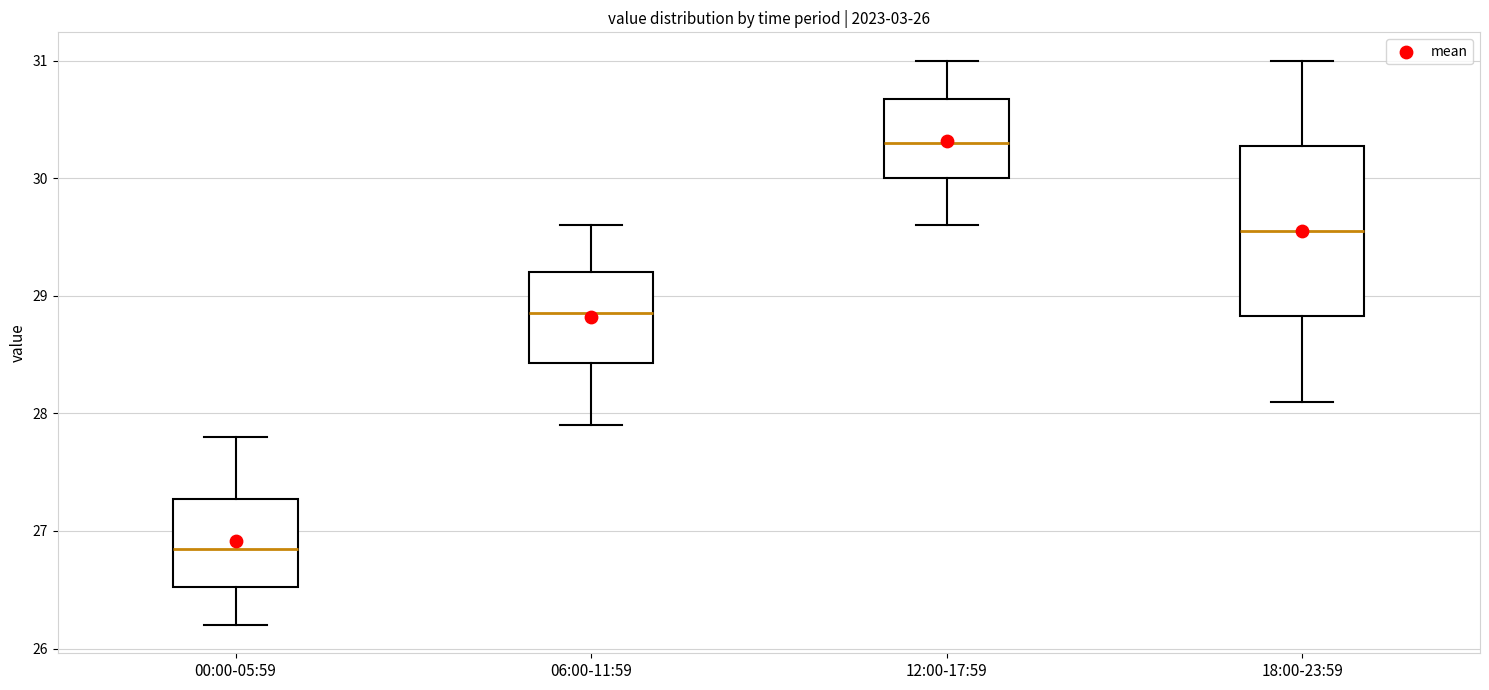

Which box has the highest median line?

12:00-17:59